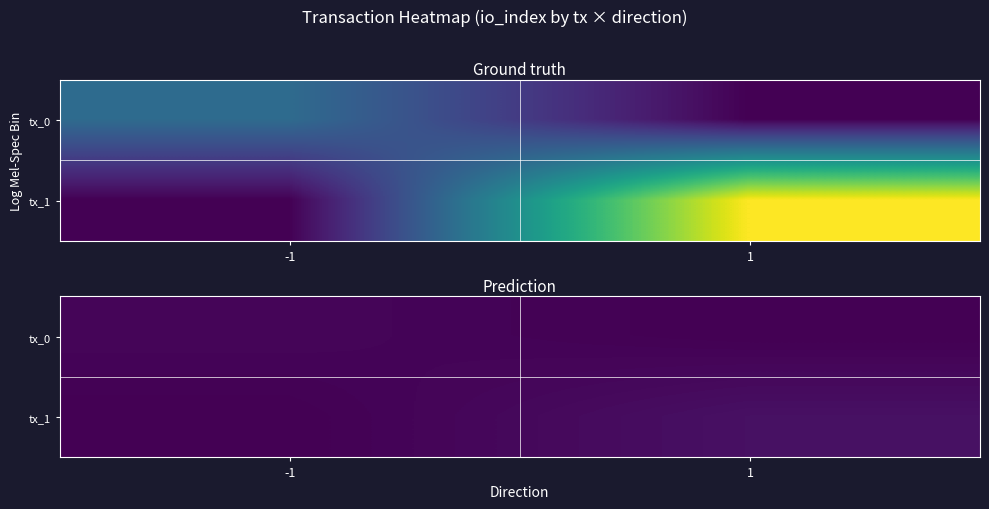

What is the difference between the maximum and minimum values in the tx_1 series?

1.0